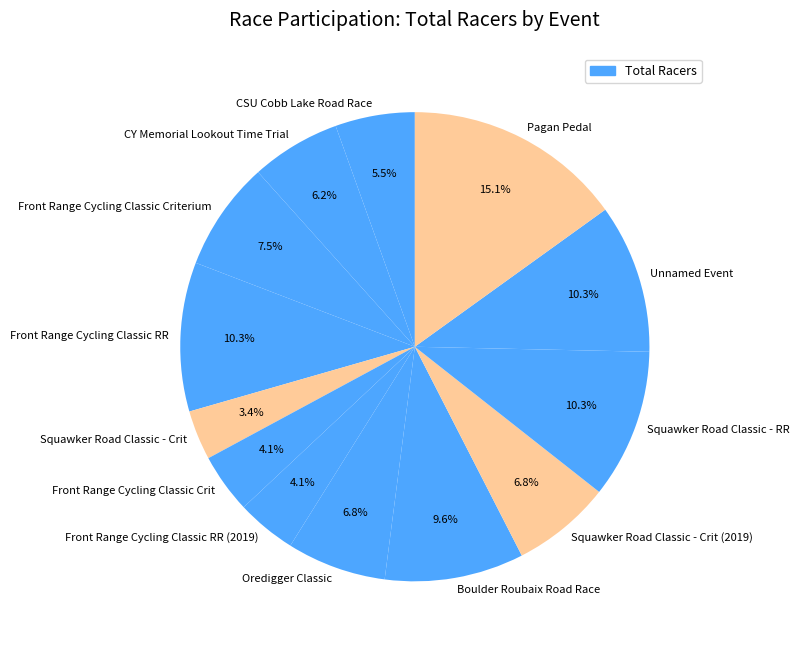

To the nearest percent, what is the difference between the largest and smallest slice percentages?

12%